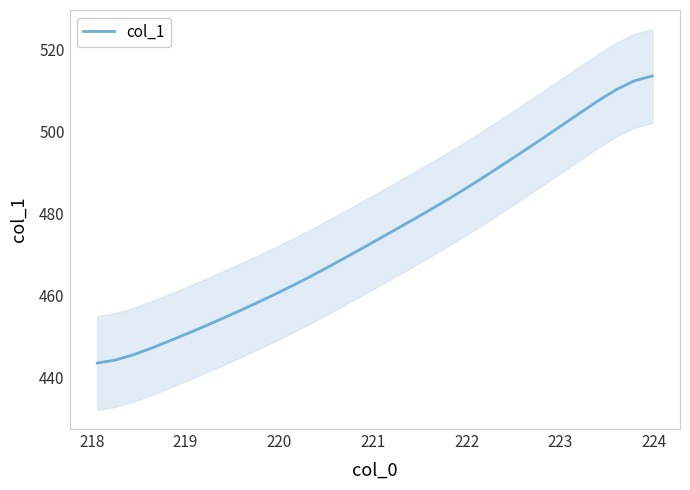

How many distinct data groups are displayed?

1